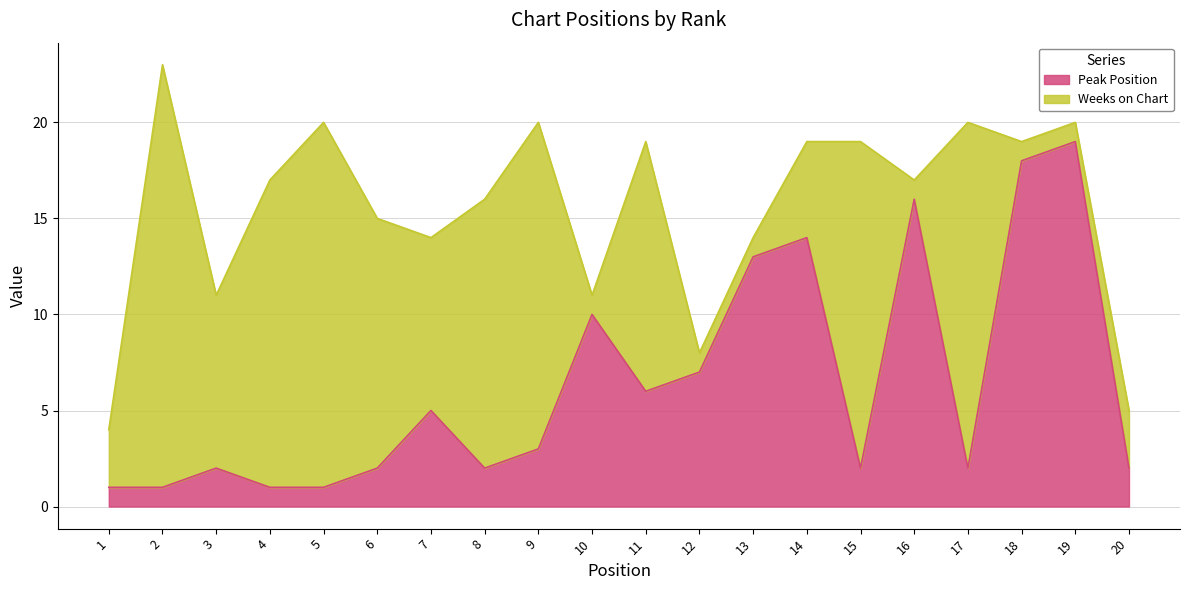

Which category has the highest value in the Peak Position series?

19